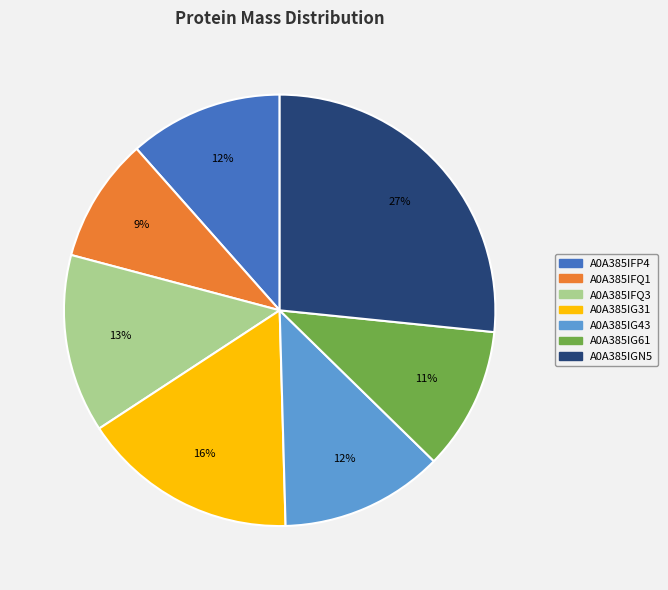

What is the smallest slice in the pie chart?

A0A385IFQ1